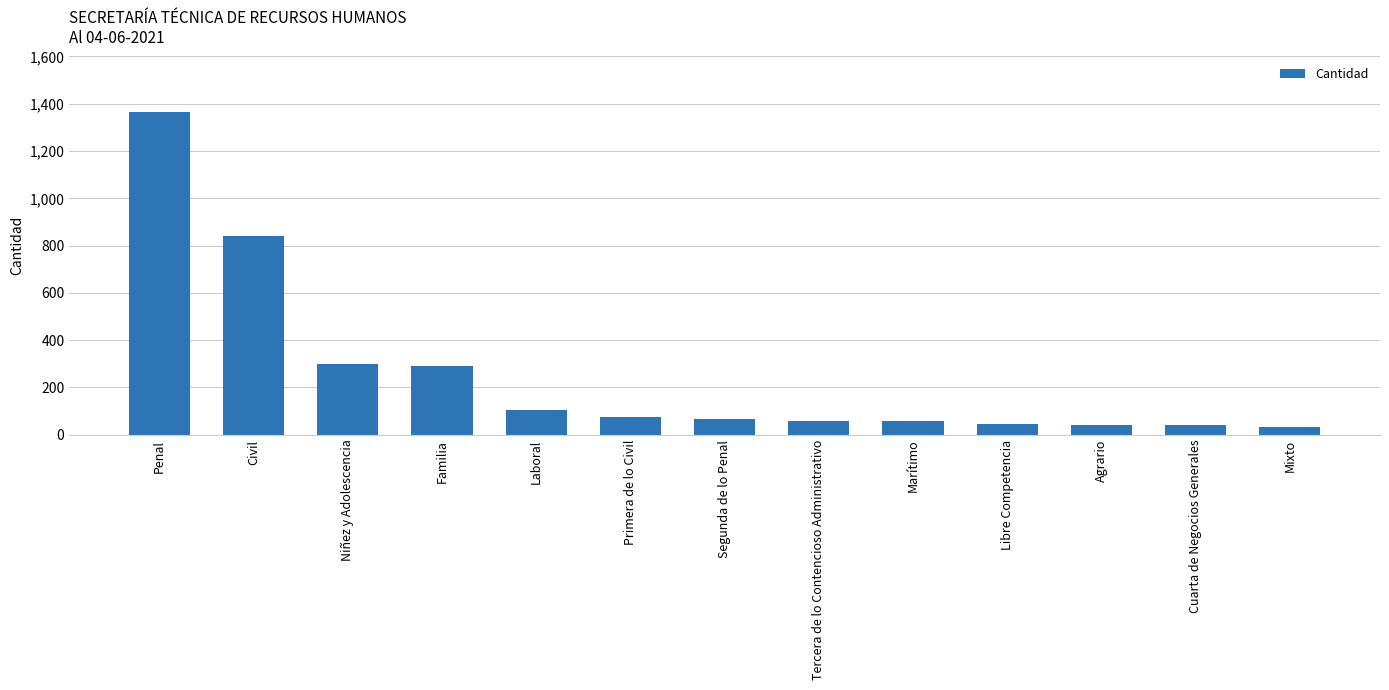

Which category has the highest value across all series?

Penal